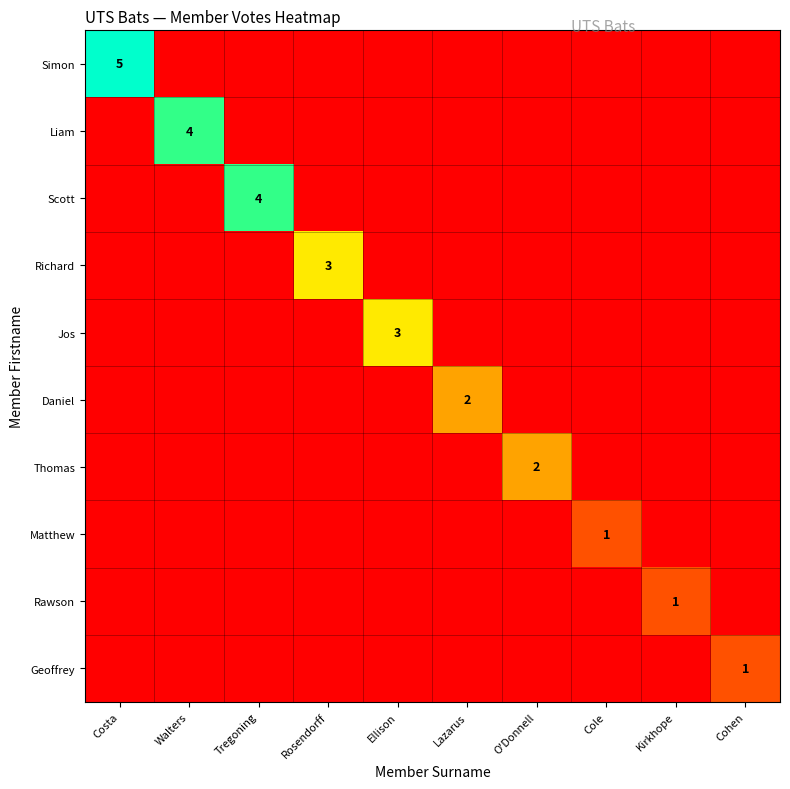

What is the sum of the Jos values at Ellison and Kirkhope?

3